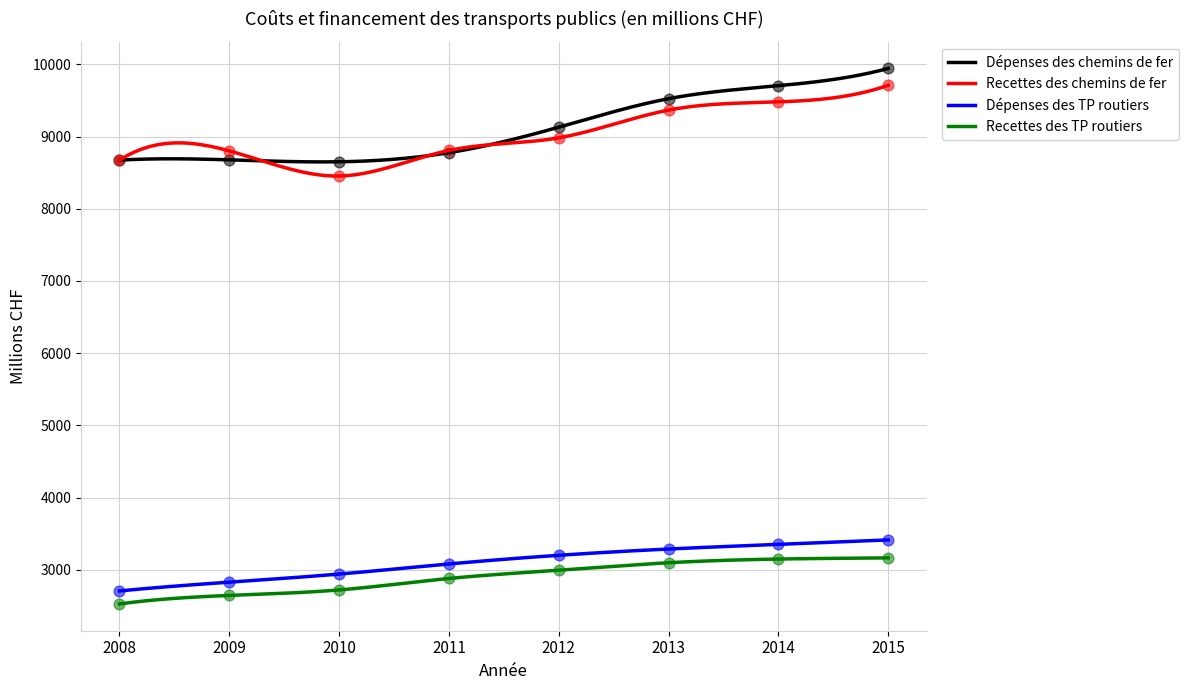

What are all the series names shown in the legend?

Dépenses des chemins de fer, Recettes des chemins de fer, Dépenses des TP routiers, Recettes des TP routiers